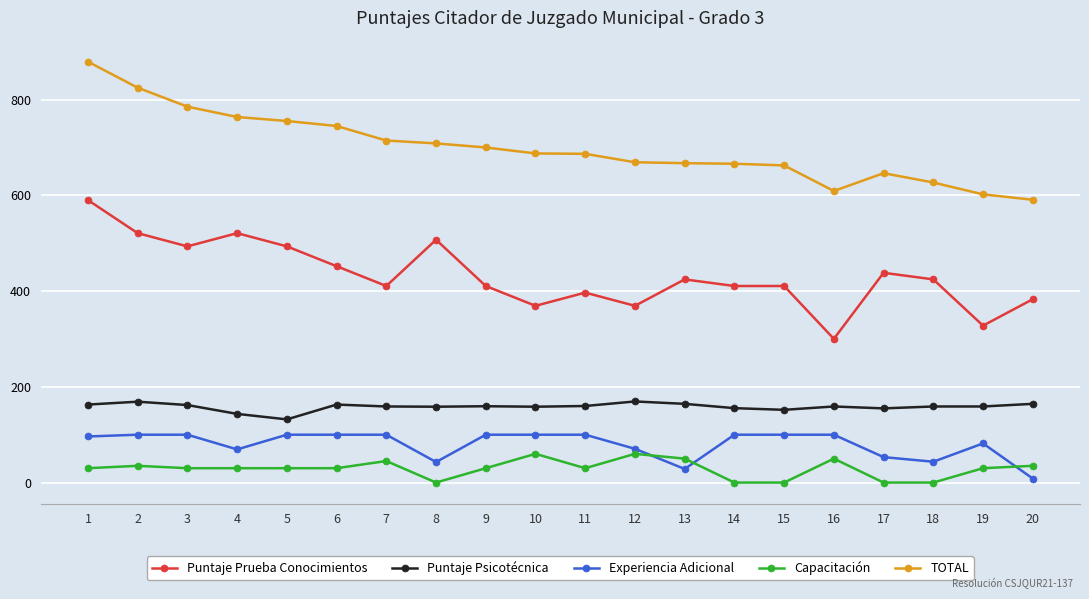

Rank the series by their maximum value, from lowest to highest.

Capacitación, Experiencia Adicional, Puntaje Psicotécnica, Puntaje Prueba Conocimientos, TOTAL